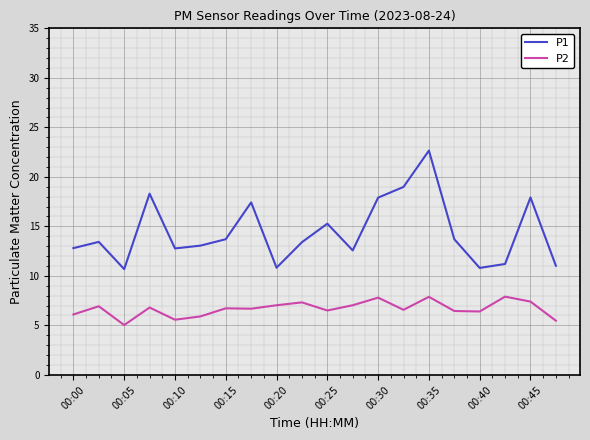

True or false: P2 and P1 cross at least once.

False